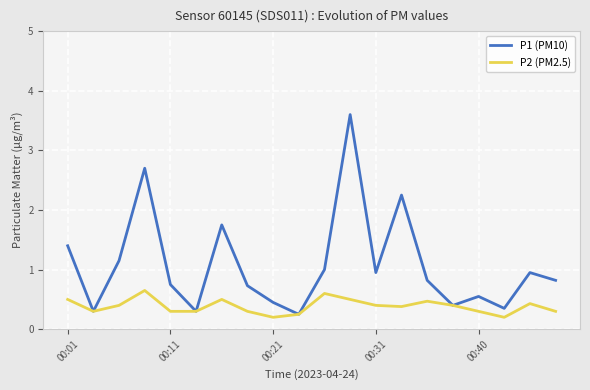

What is the smallest value displayed?

0.2